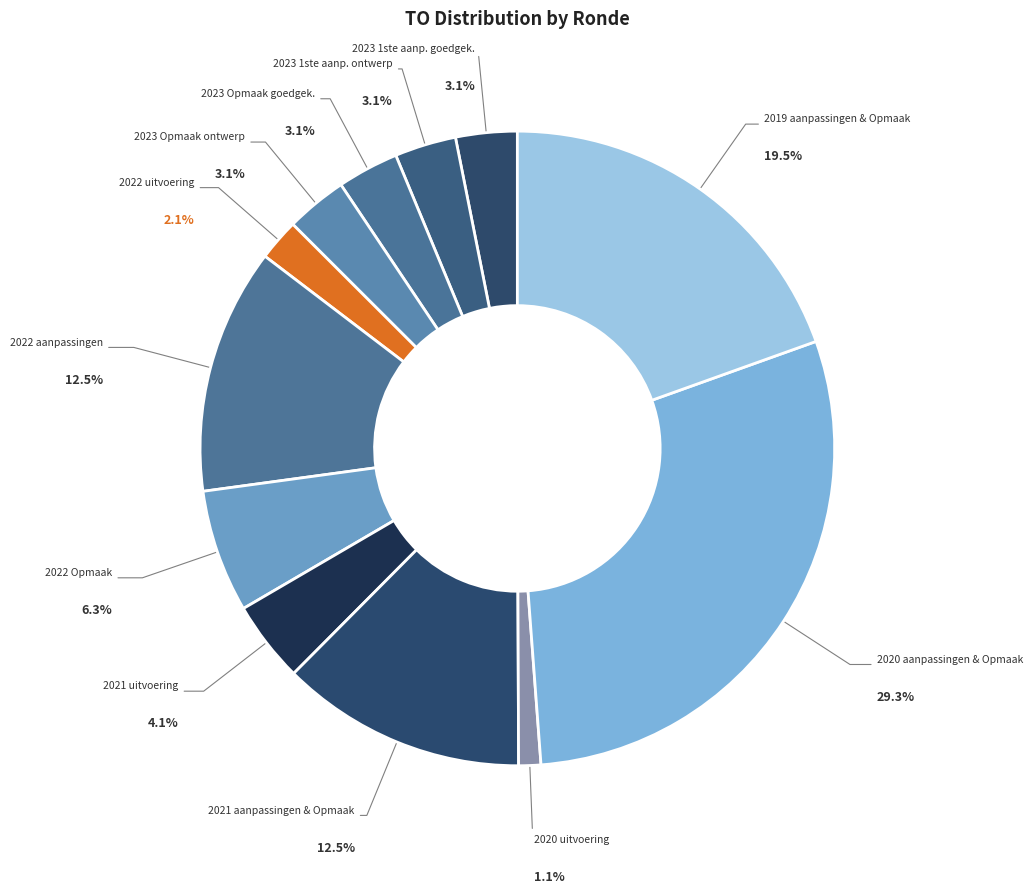

Combined, do 2020 aanpassingen & Opmaak and 2022 aanpassingen account for over 50%?

No